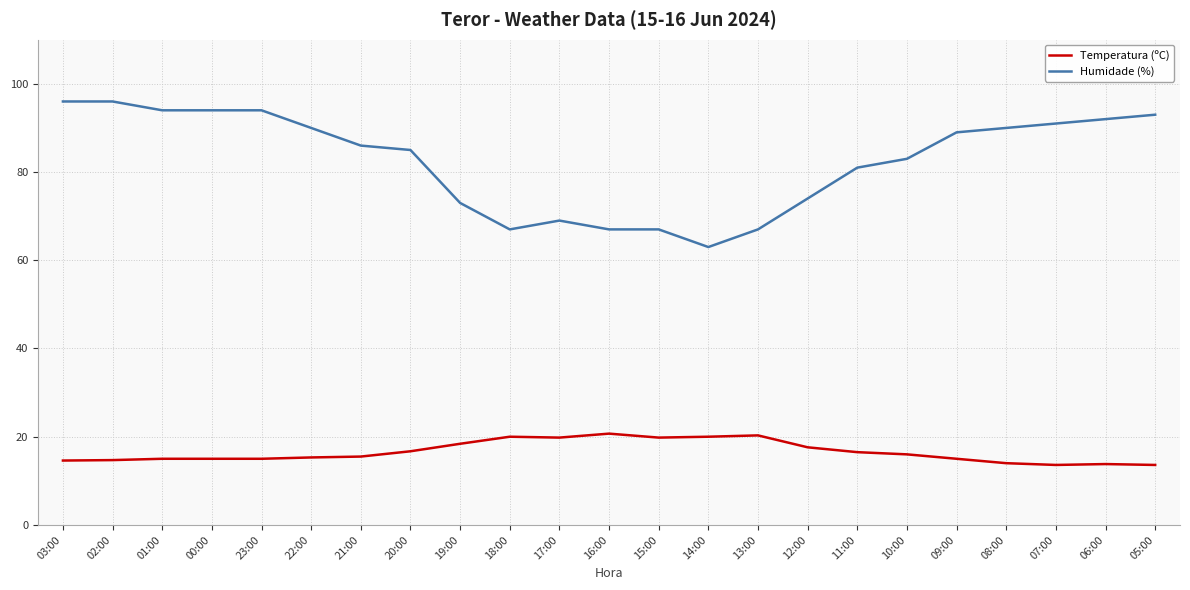

How many values in the Humidade (%) series are below 86?

11